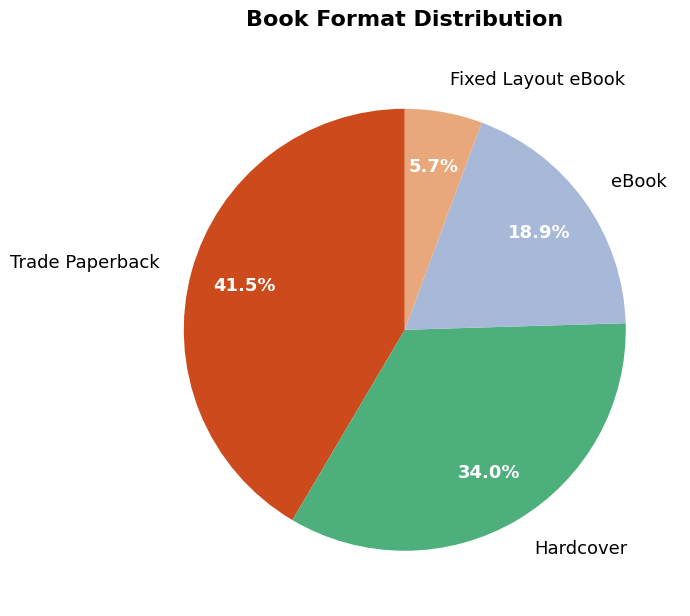

Which category has the smallest portion of the pie?

Fixed Layout eBook